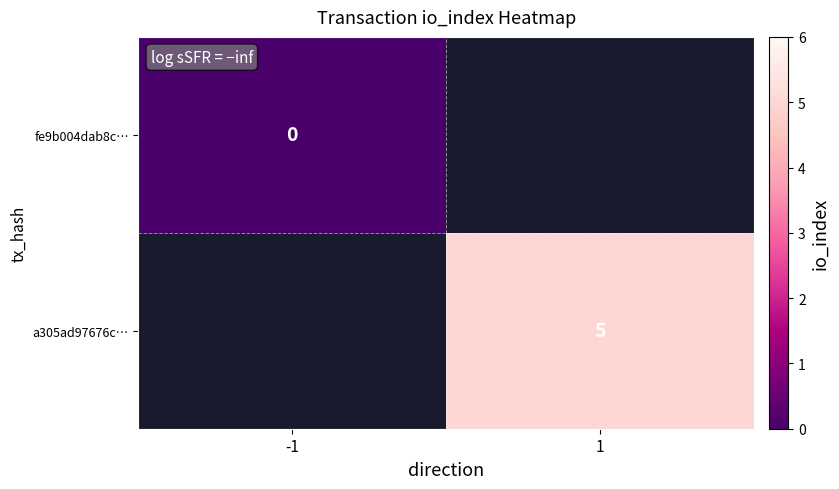

Is the value of a305ad97676c… at 1 greater than the value of fe9b004dab8c… at -1?

Yes